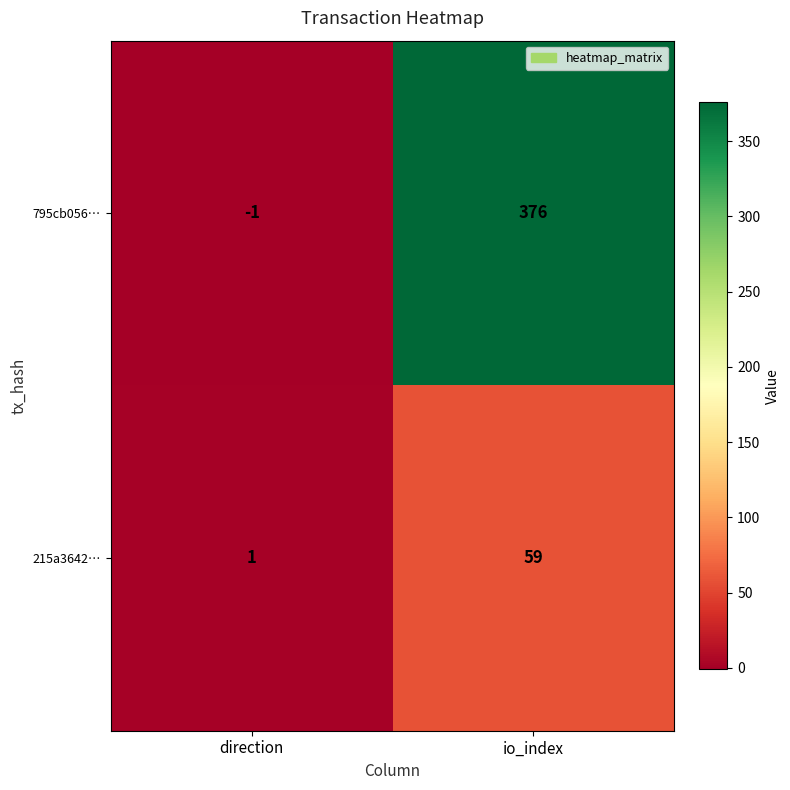

What is the greatest value displayed?

376